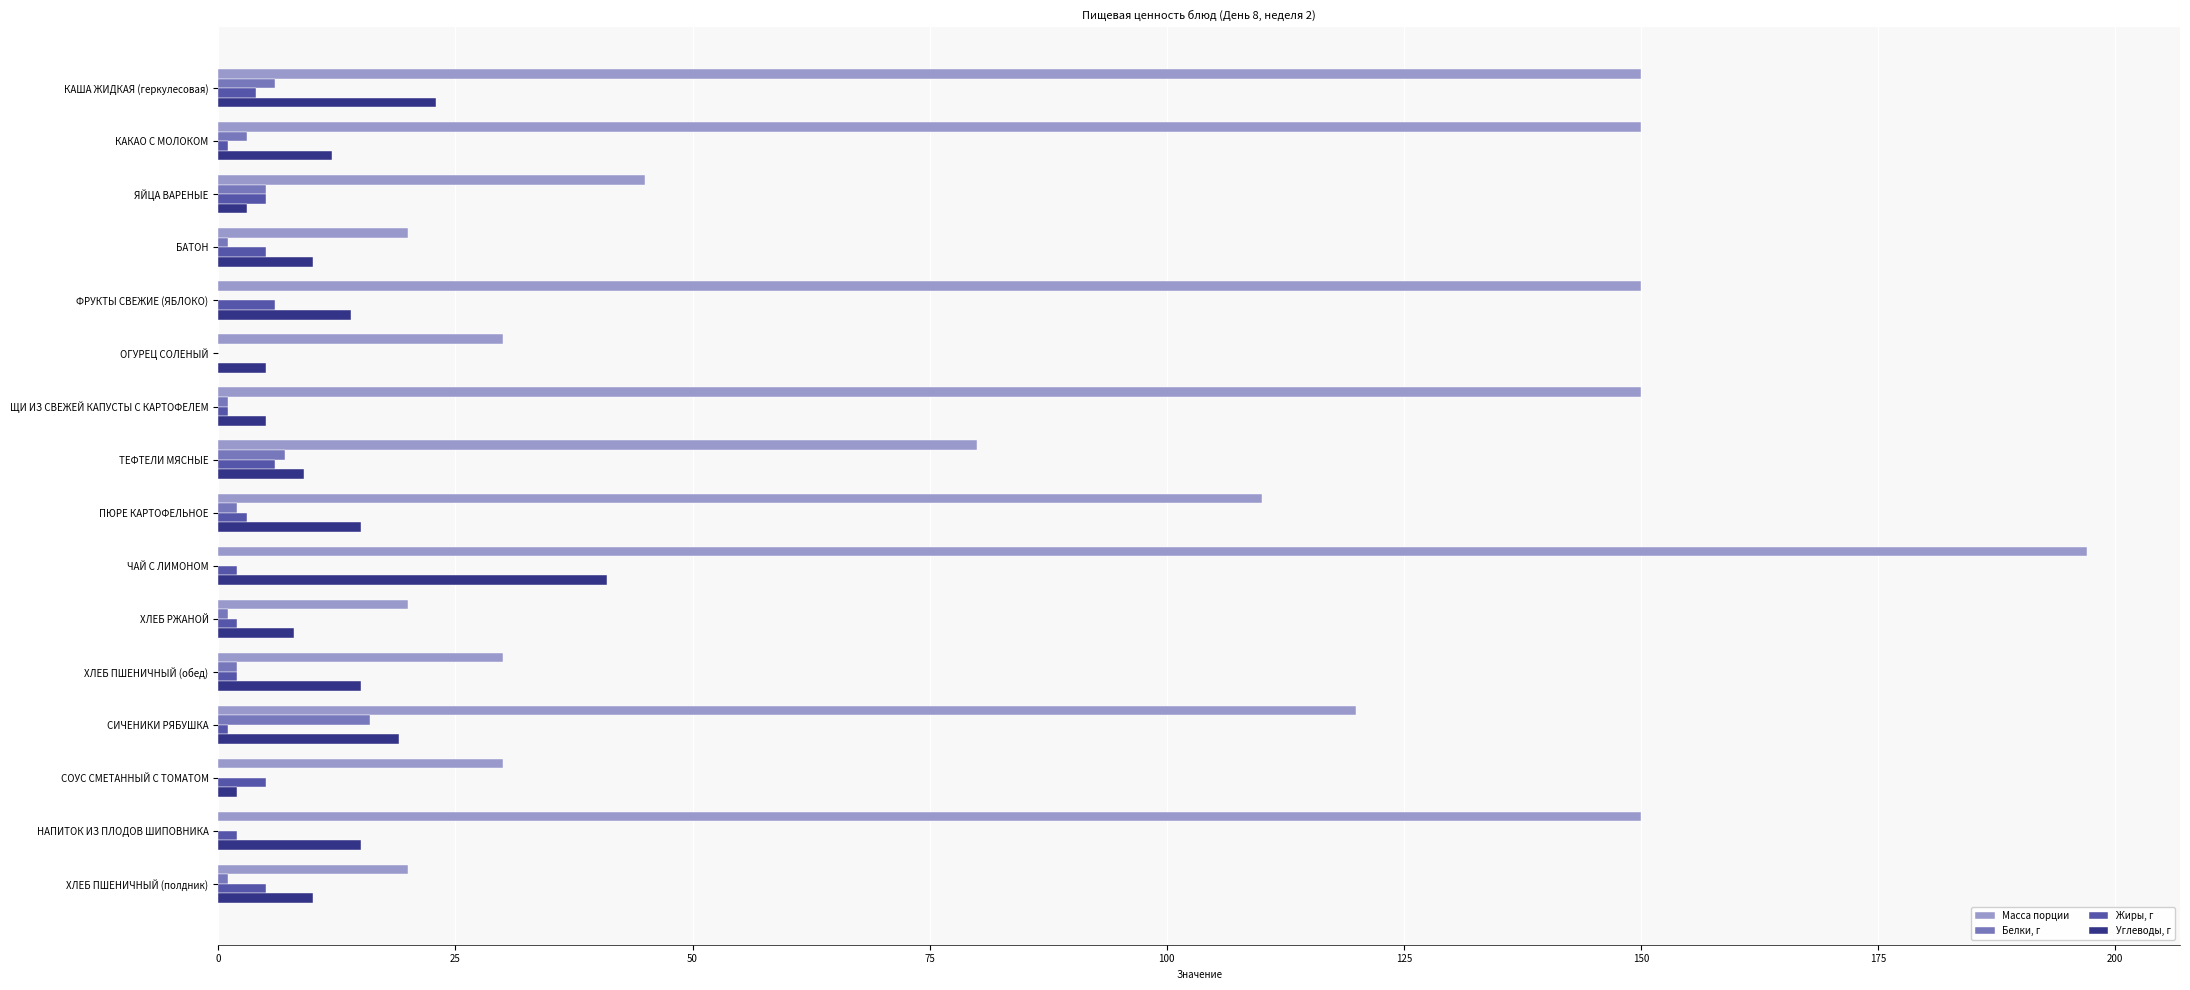

Which series has the largest total across all categories?

Масса порции